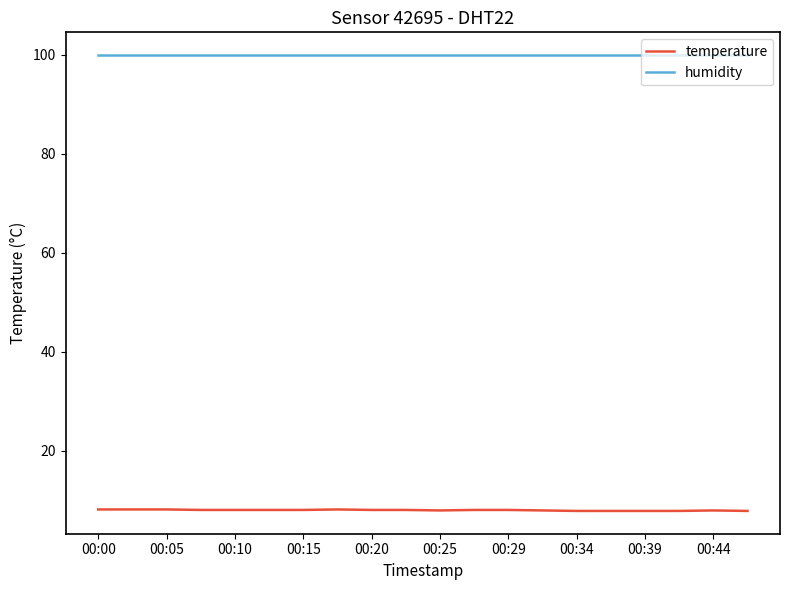

Which series has the largest range (max minus min)?

temperature